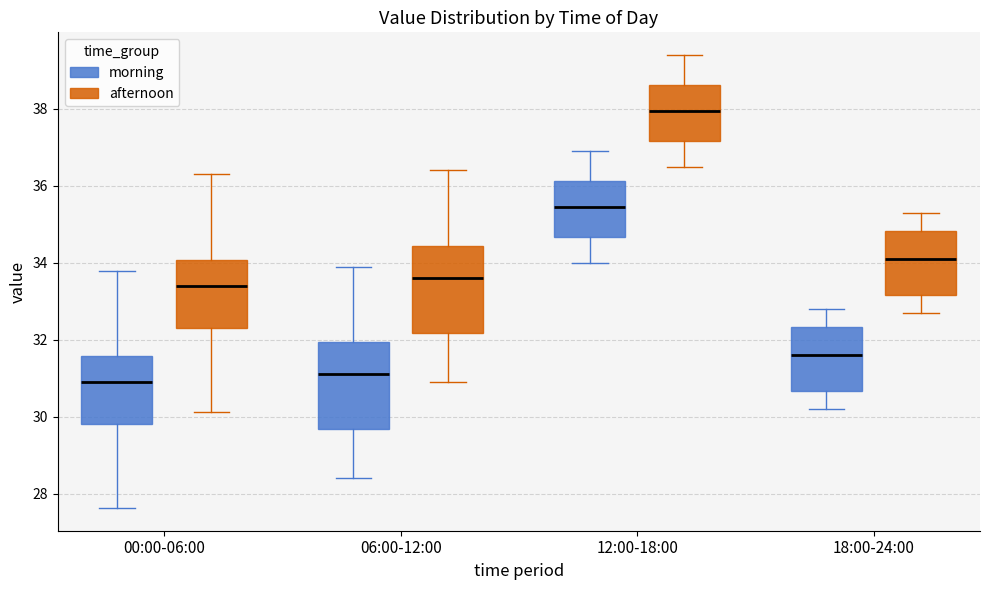

Where does the median line of the box for 00:00-06:00 (morning) sit on the y-axis? The values are not printed on the chart, so give them approximately, as read against the axis.

31.0